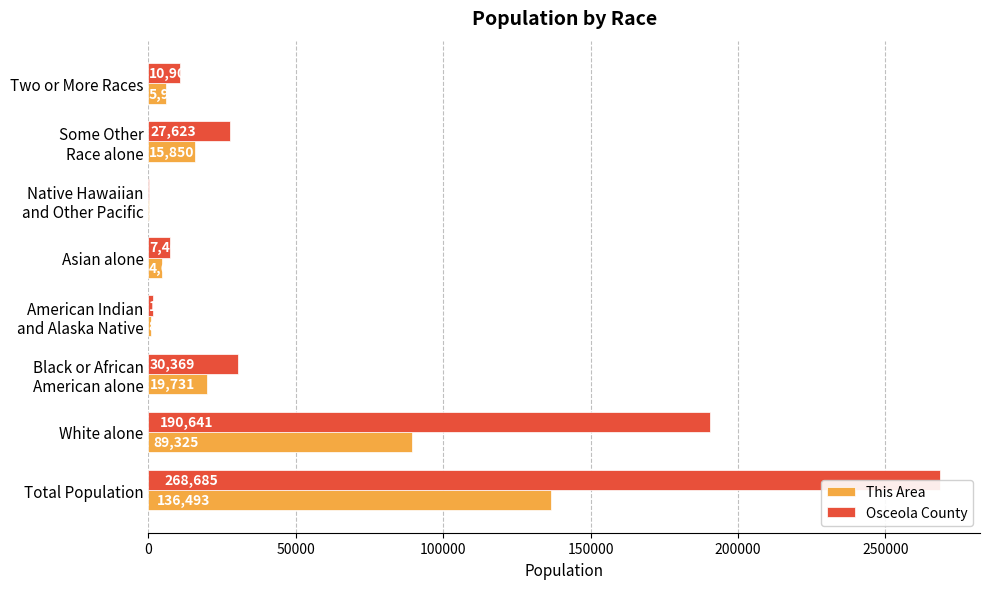

Rank the series at Two or More Races from highest to lowest value.

Osceola County, This Area